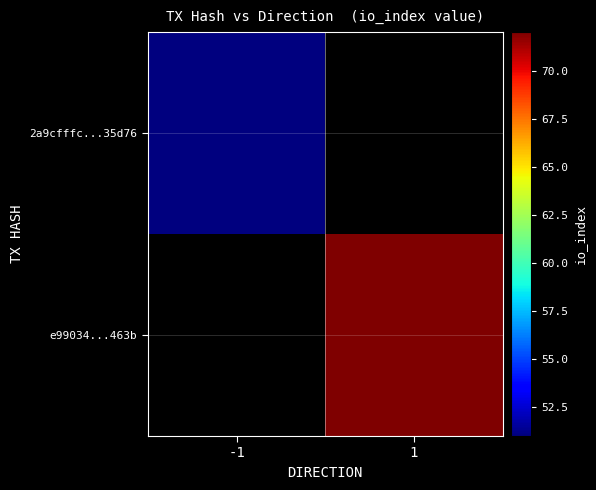

What is the minimum value shown in the chart?

51.0